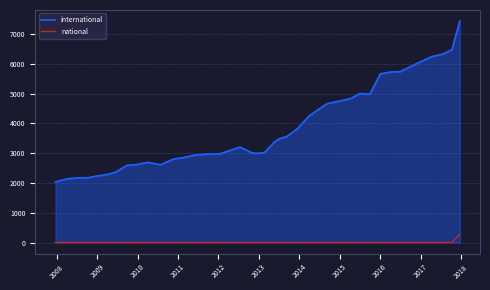

What is the average value of the international series?

3853